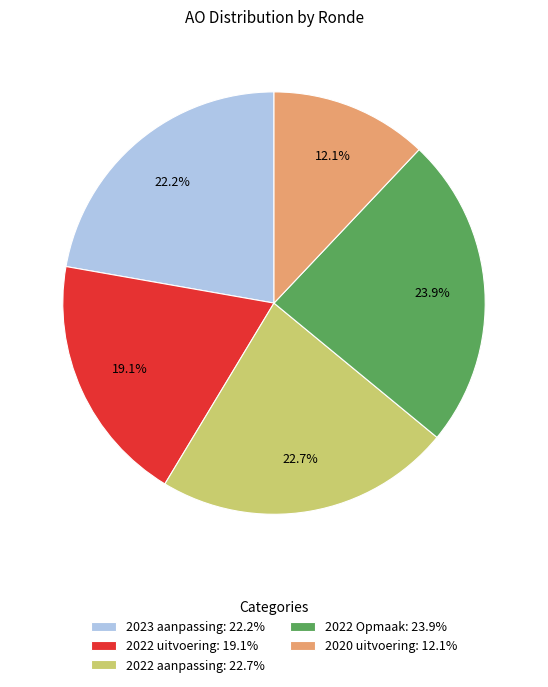

To the nearest percent, what percentage of the pie is 2022 aanpassing?

23%